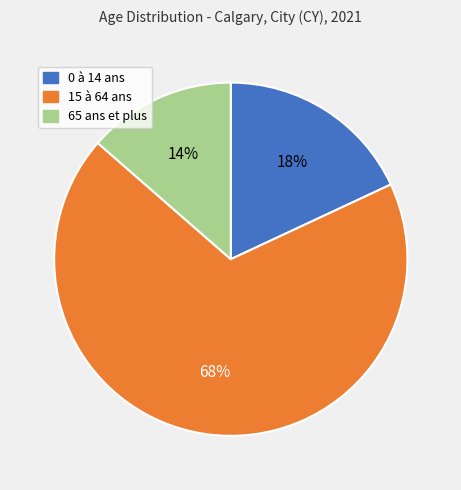

Is it true that 65 ans et plus is 1% of the pie?

False